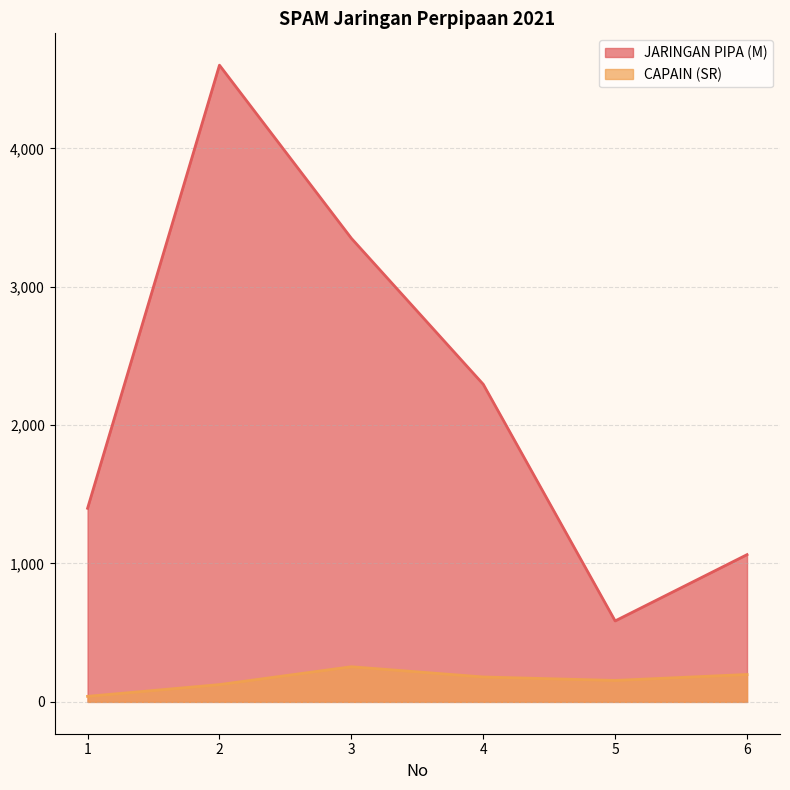

In CAPAIN (SR), how many points are higher than both neighbors (excluding endpoints)?

1